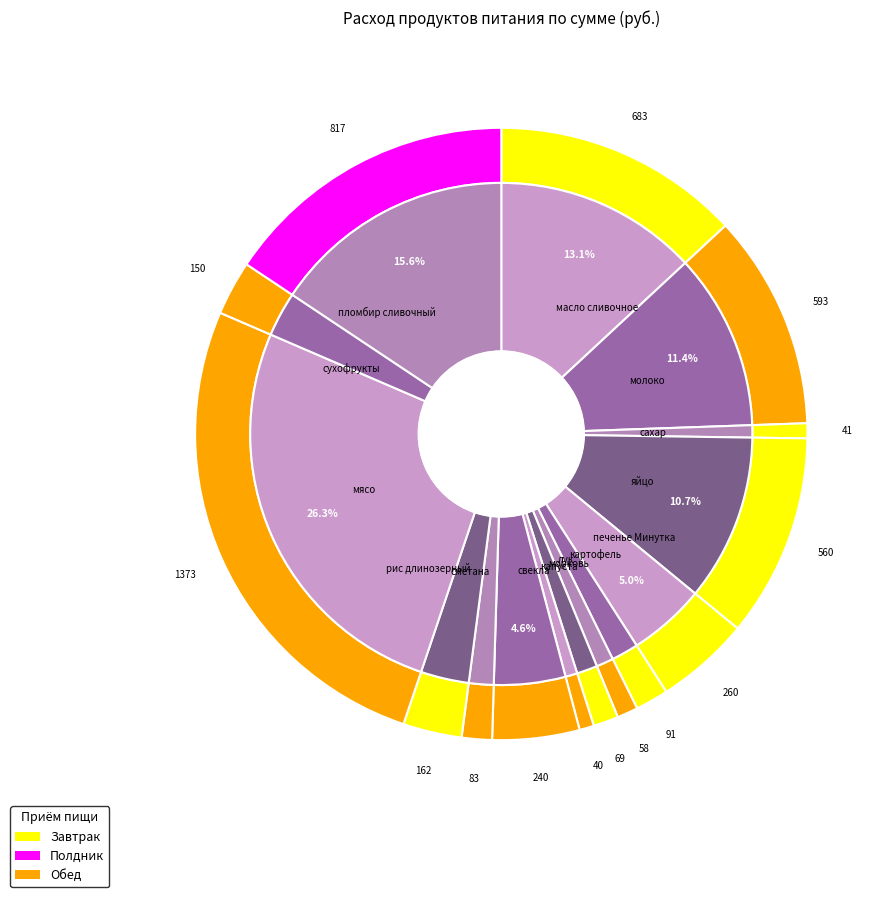

What percentage is the лук slice, to the nearest percent?

1%